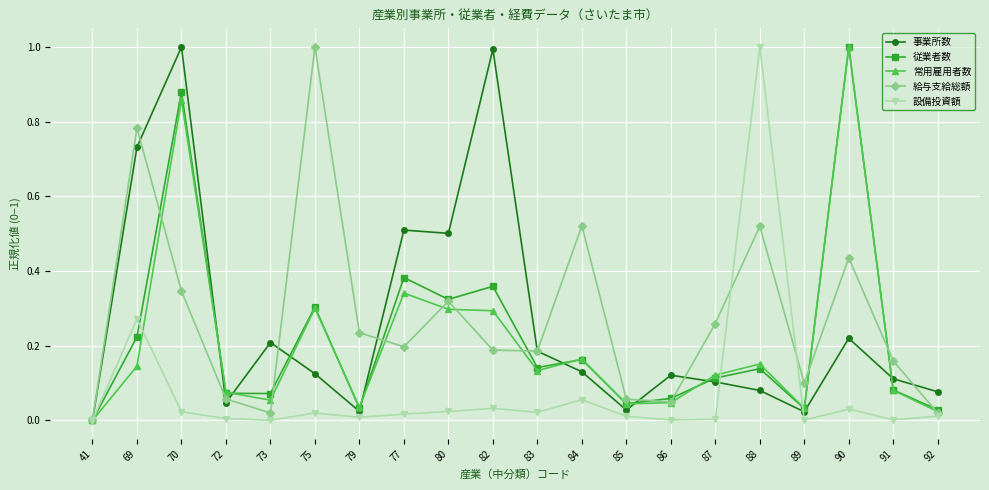

At which category does 設備投資額 reach its first local peak?

69